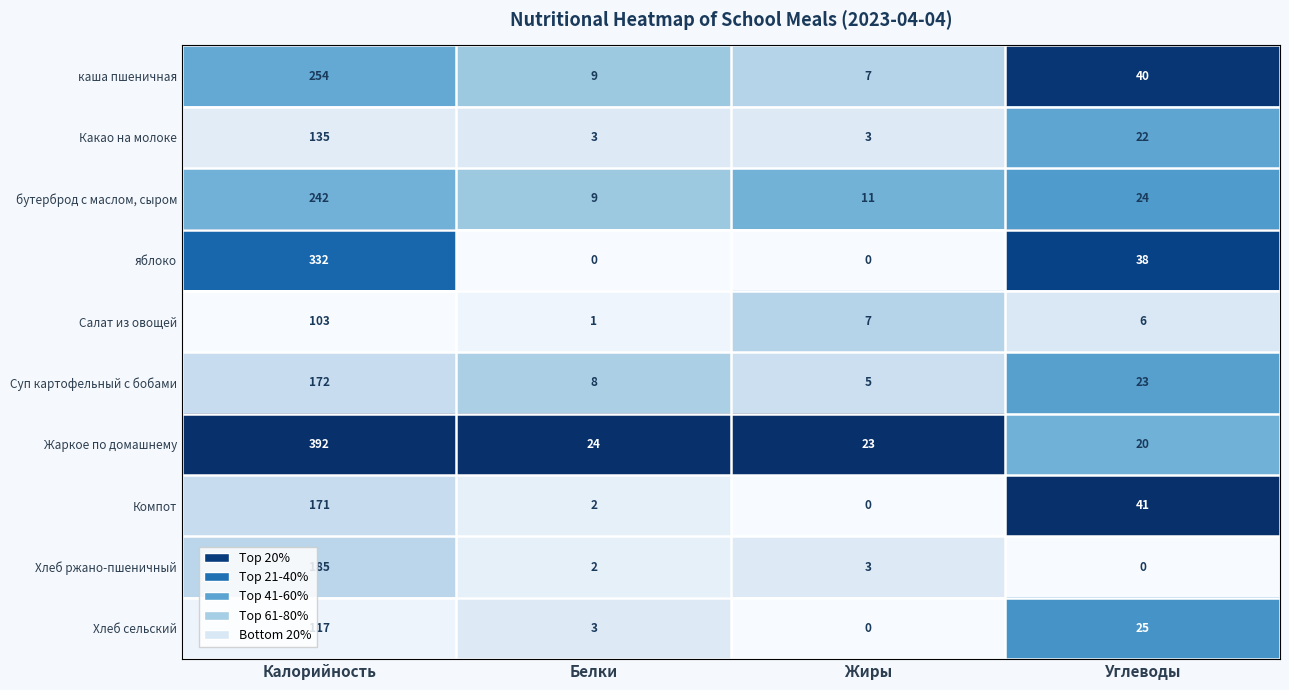

At Углеводы, list the series in order from largest to smallest.

Компот, каша пшеничная, яблоко, Хлеб сельский, бутерброд с маслом, сыром, Суп картофельный с бобами, Какао на молоке, Жаркое по домашнему, Салат из овощей, Хлеб ржано-пшеничный